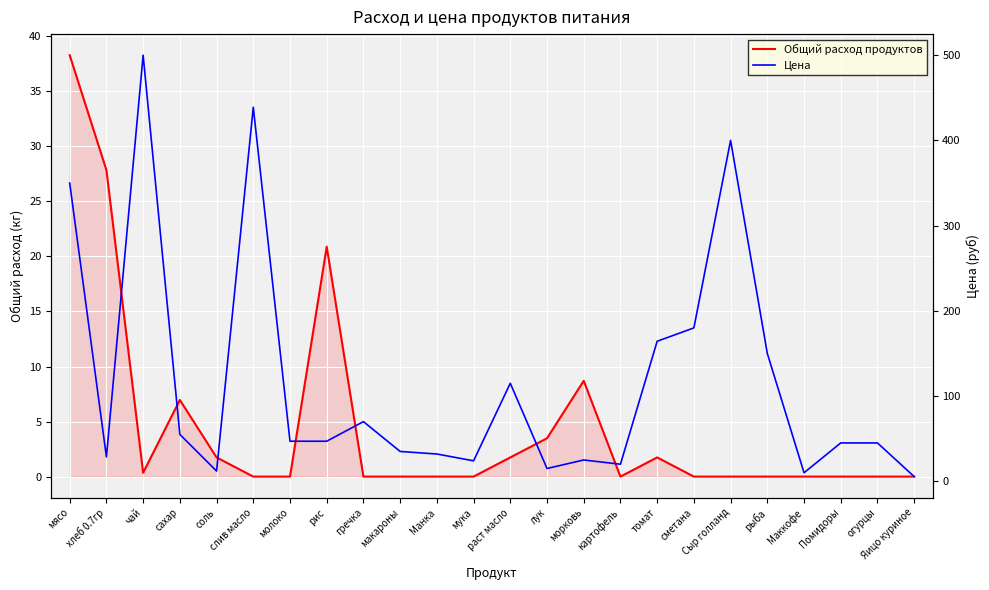

Is this an area chart (filled region under the line)?

No